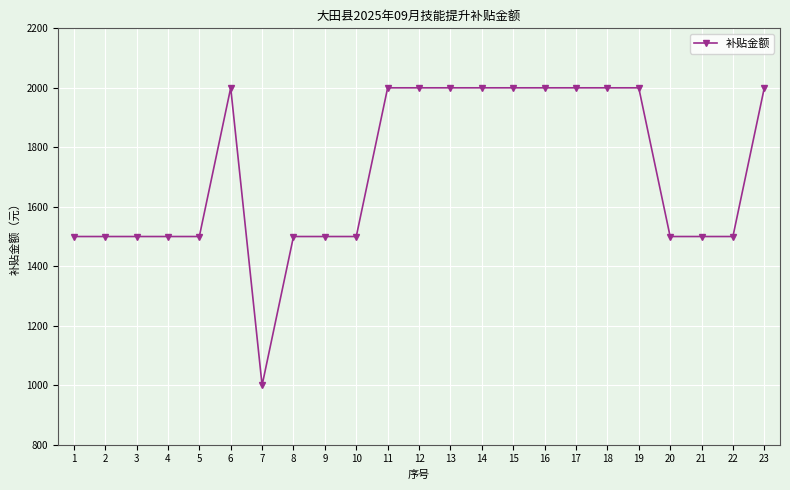

Reading left to right, transcribe all the data shown in this chart.

1500	1500	1500	1500	1500	2000	1000	1500	1500	1500	2000	2000	2000	2000	2000	2000	2000	2000	2000	1500	1500	1500	2000